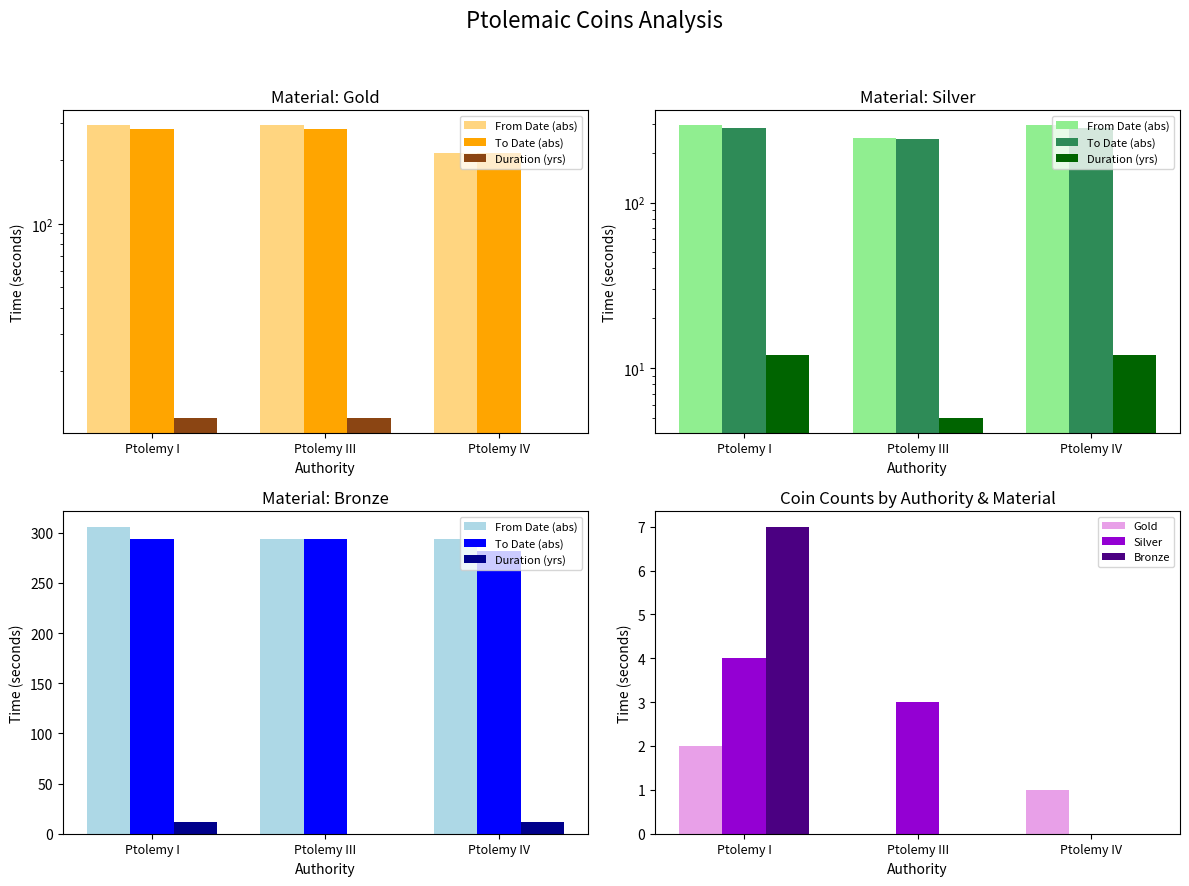

Which category has the lowest value in the Silver series?

Ptolemy IV